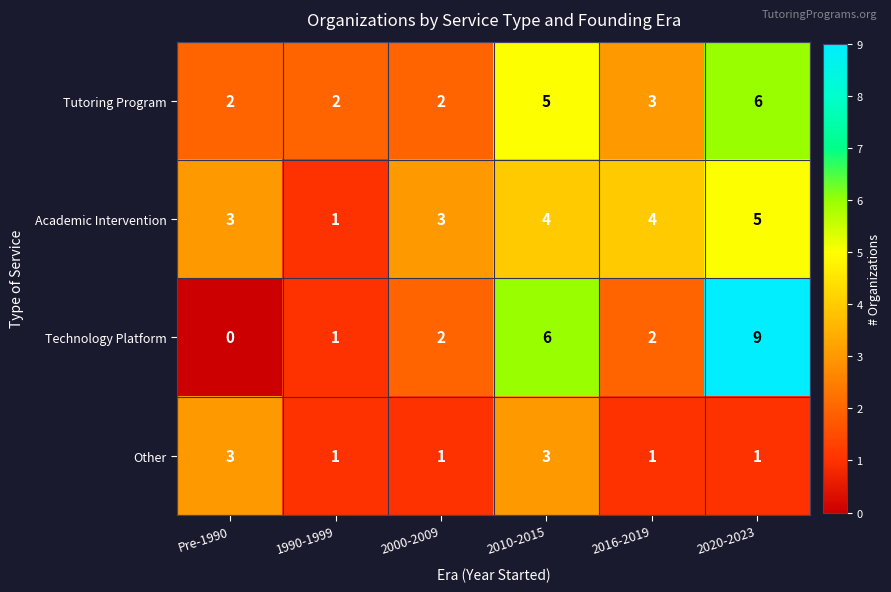

Which series has the widest spread of values?

Technology Platform